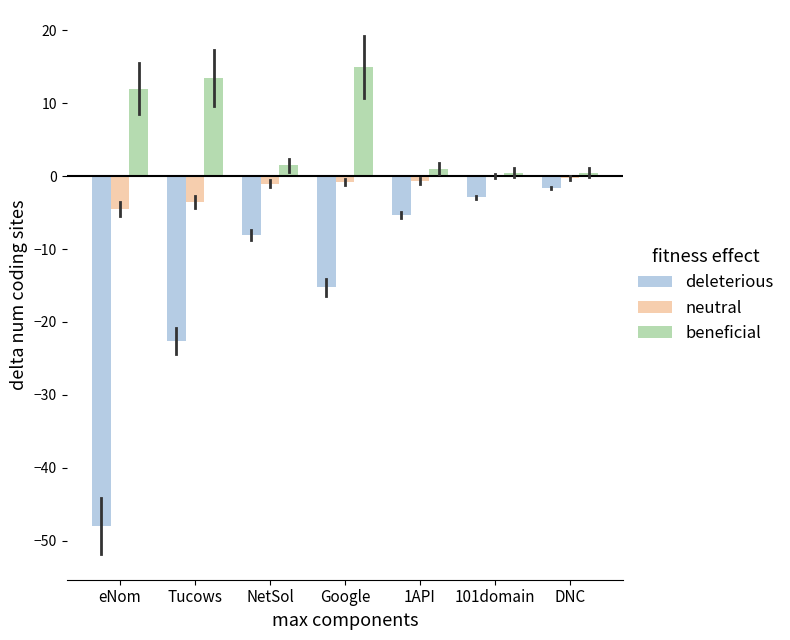

What is the sum of all neutral values?

-10.6